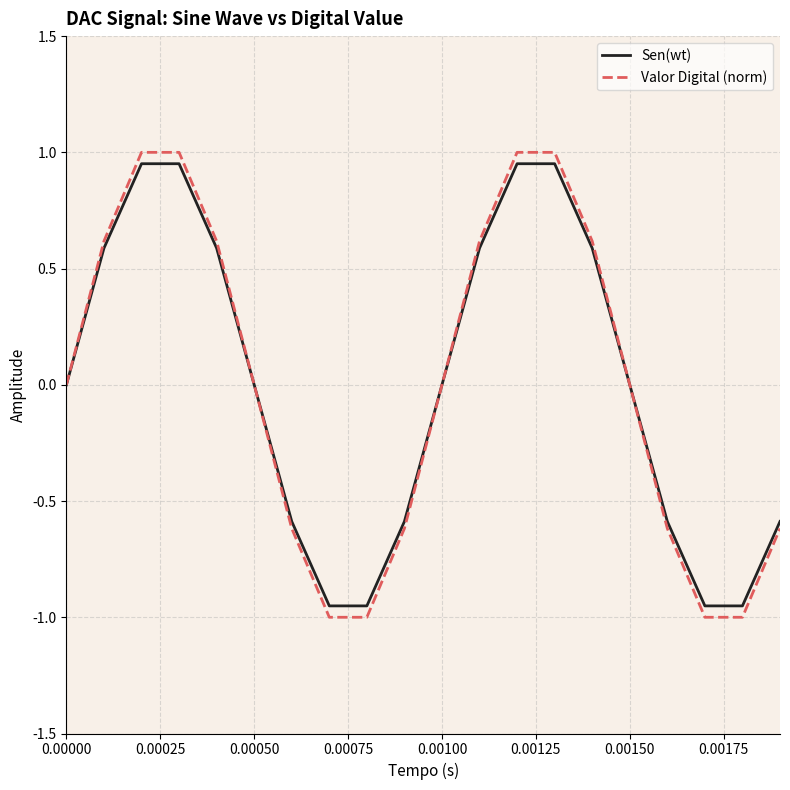

Which series has the largest range (max minus min)?

Valor Digital (norm)